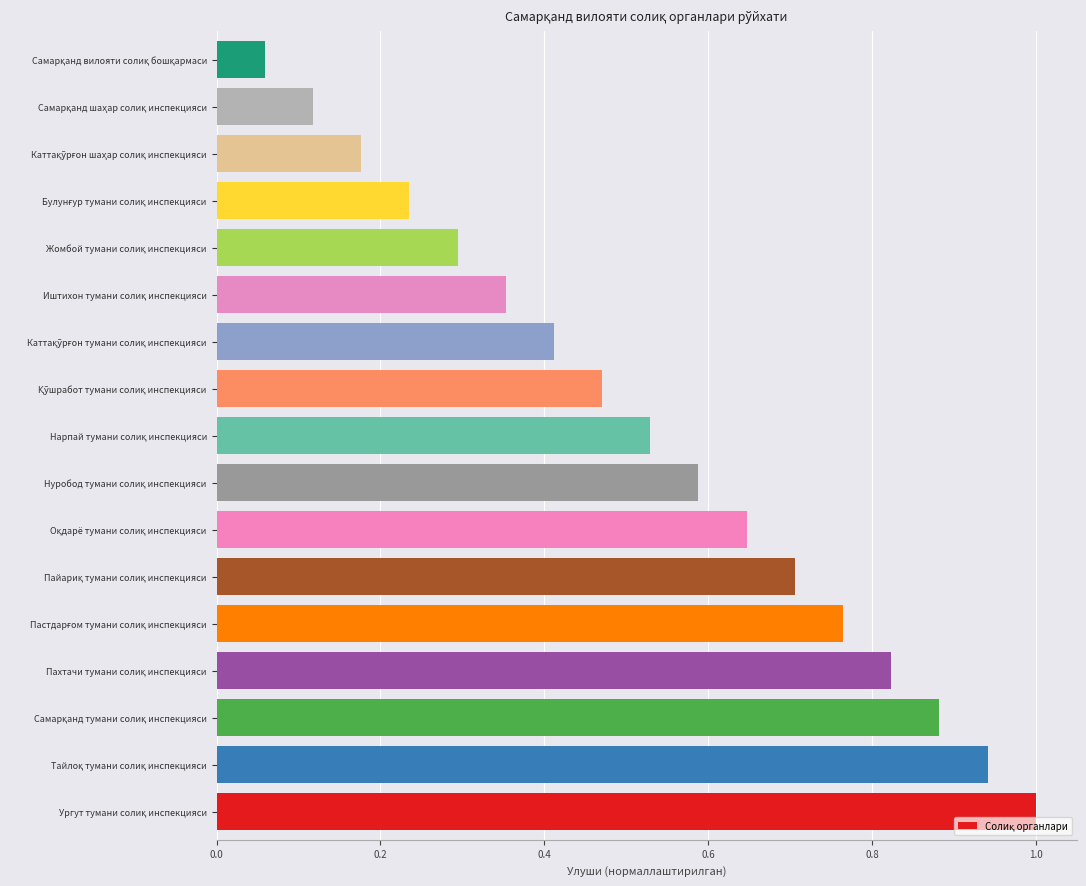

What is the maximum value shown in the chart?

1.0